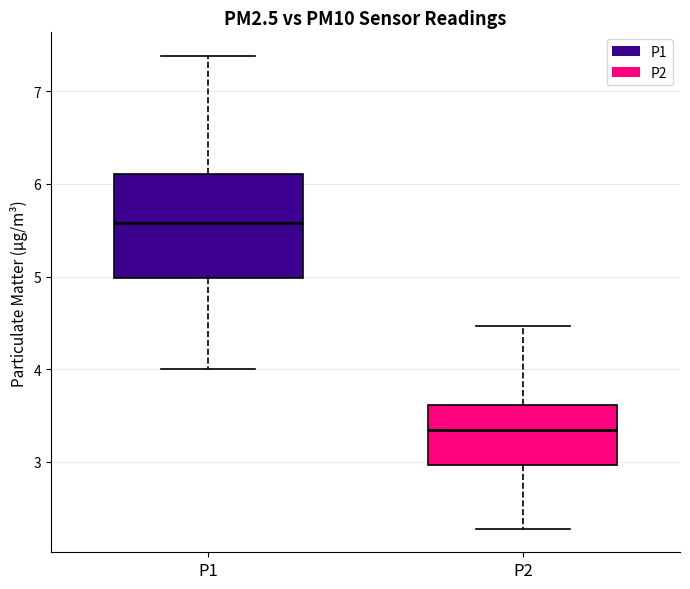

Where does the lower whisker of the box for P2 end on the y-axis? The values are not printed on the chart, so give them approximately, as read against the axis.

2.3